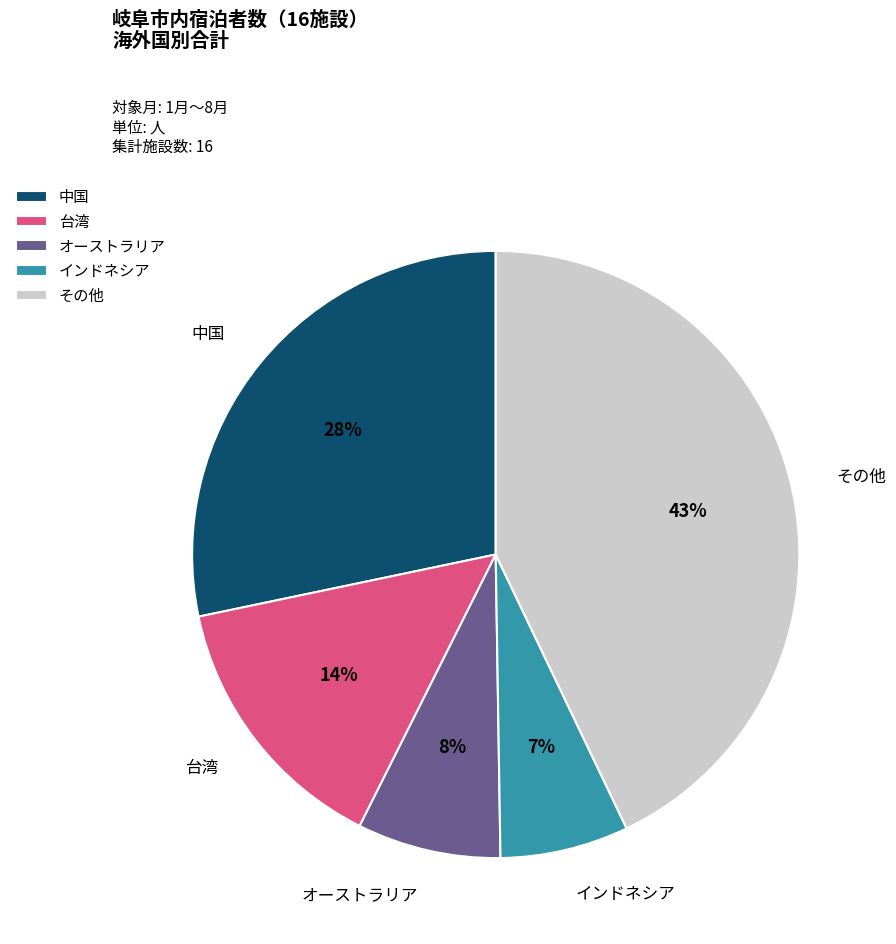

True or false: インドネシア accounts for 7% of the total.

True